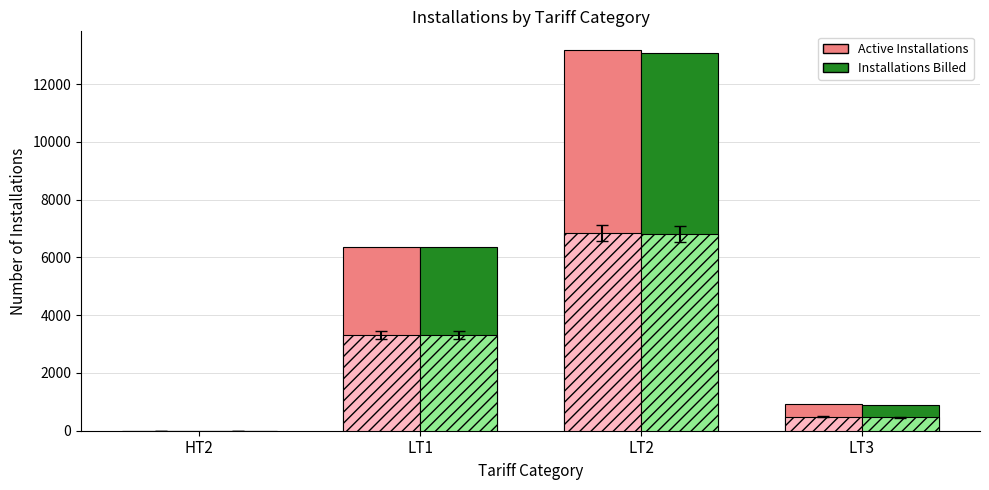

Which has a higher value, LT2 or LT1?

LT2